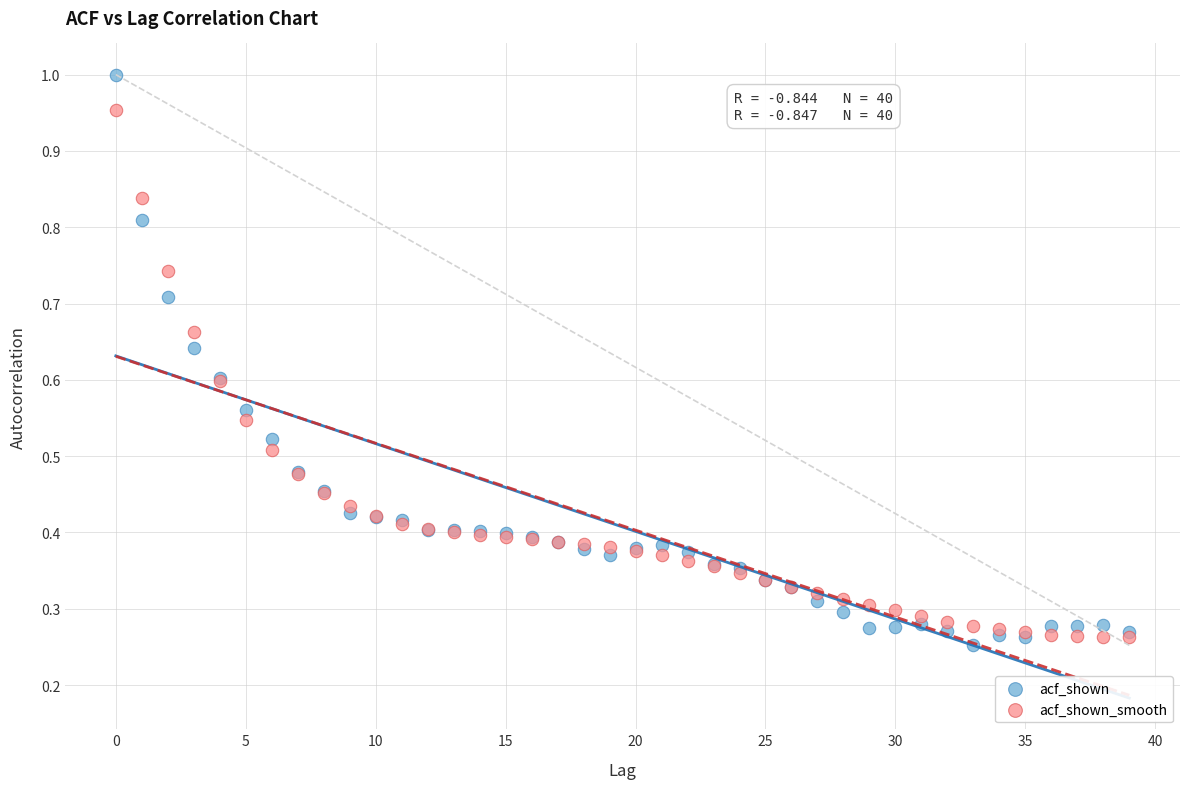

Which series contains the lowest Y value?

acf_shown